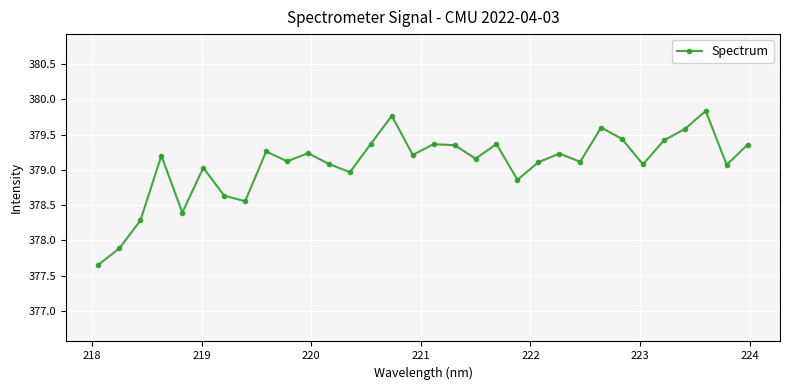

What is the maximum value shown in the chart?

379.8